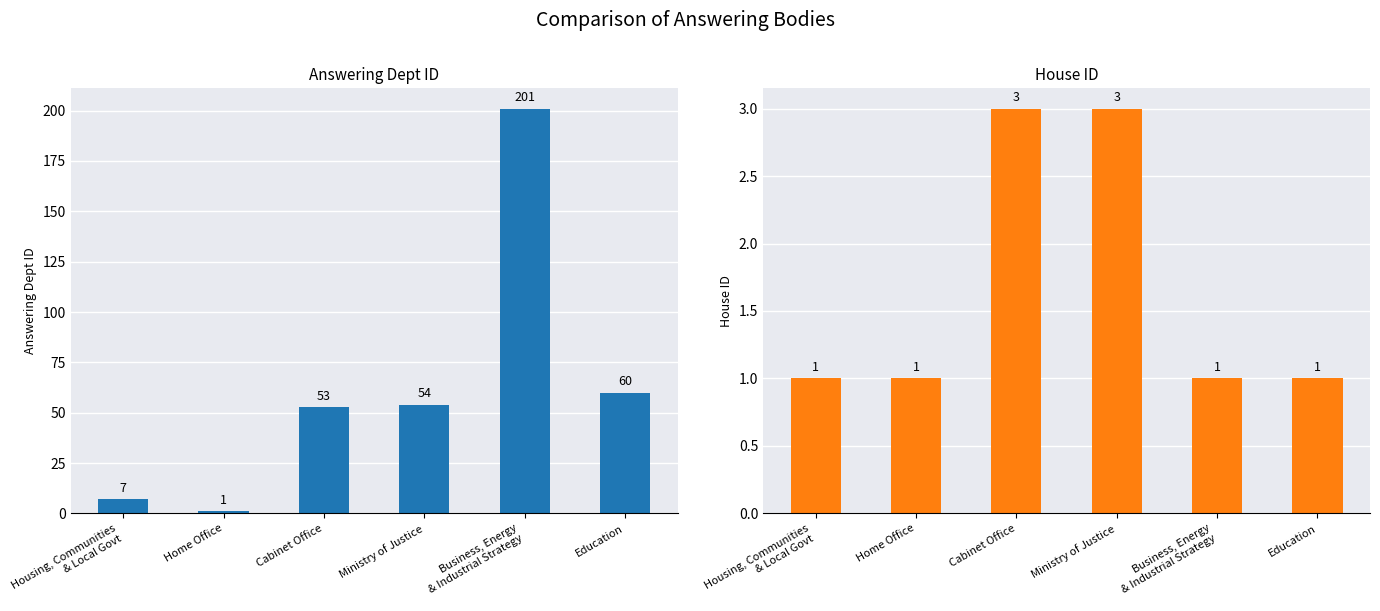

Between Housing, Communities
& Local Govt and Ministry of Justice, which series saw the biggest shift?

answering dept id